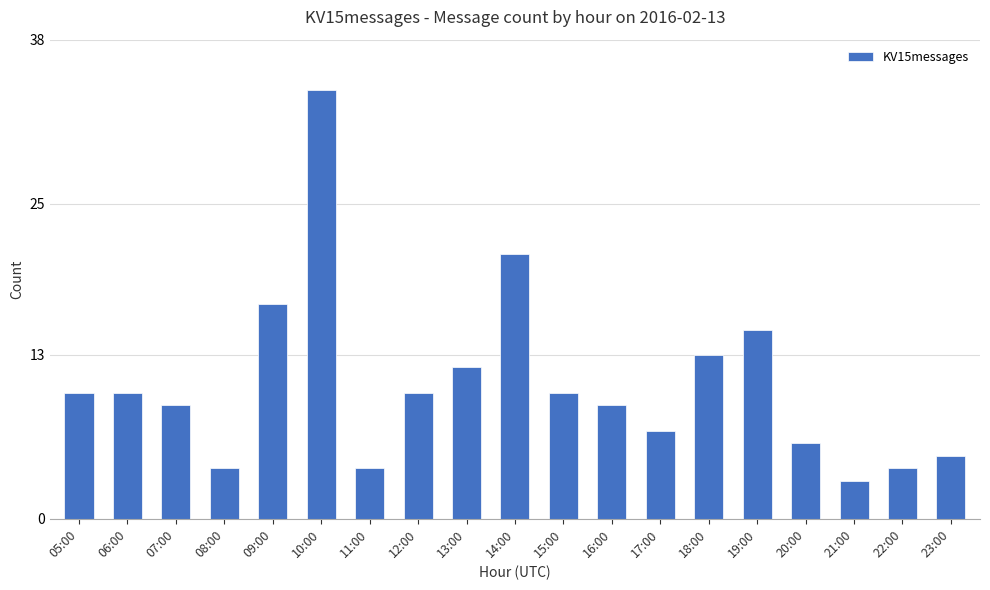

The chart shows a value of 6 at 18:00. True or false?

False